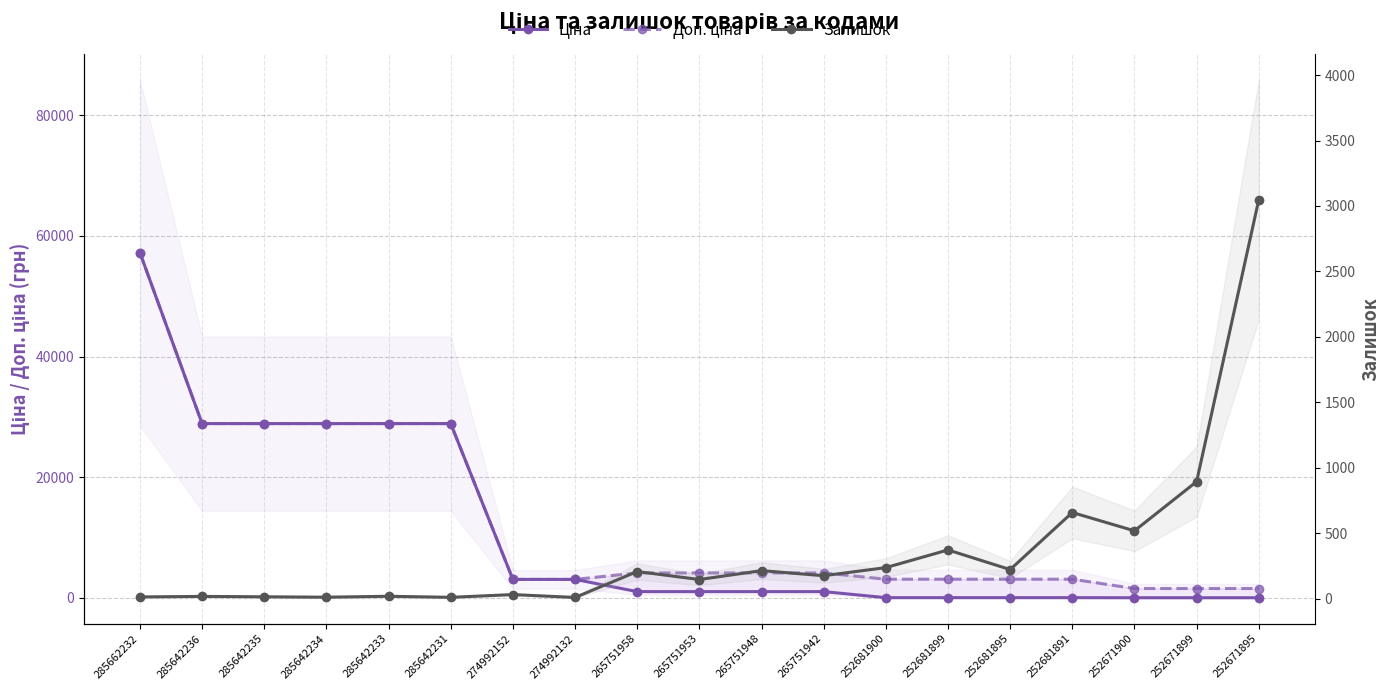

The Ціна series shows 30.9 at 252681891. True or false?

True